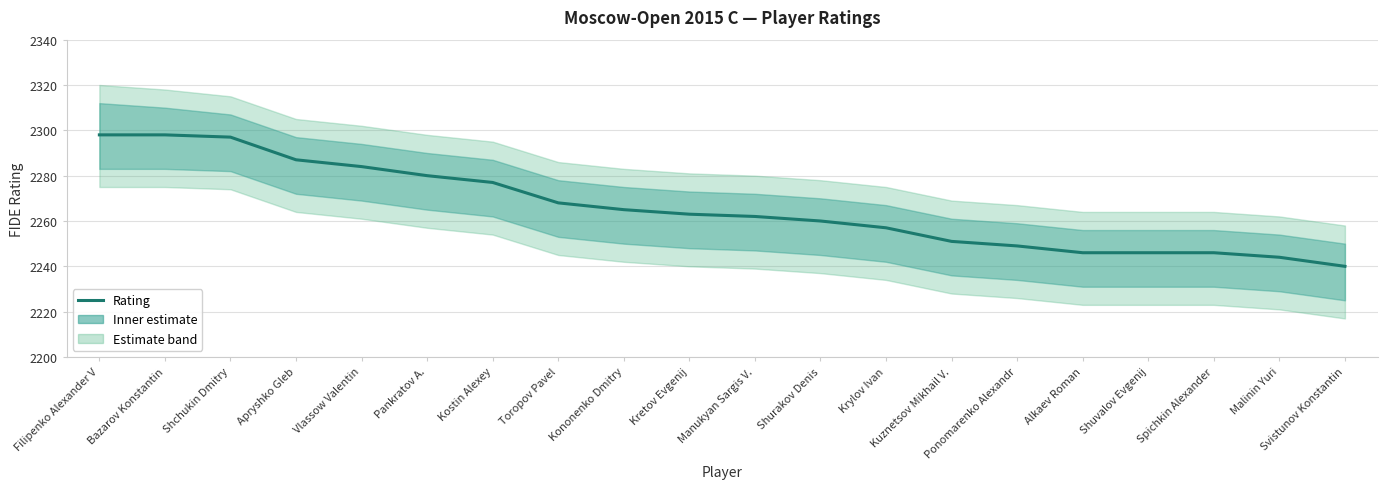

What is the change in value from Kretov Evgenij to Alkaev Roman?

-17